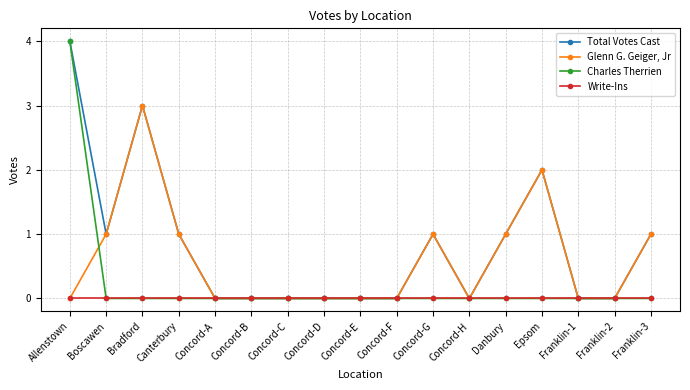

Reading left to right, list all the values displayed in this chart.

Total Votes Cast: 4	1	3	1	0	0	0	0	0	0	1	0	1	2	0	0	1
Glenn G. Geiger, Jr: 0	1	3	1	0	0	0	0	0	0	1	0	1	2	0	0	1
Charles Therrien: 4	0	0	0	0	0	0	0	0	0	0	0	0	0	0	0	0
Write-Ins: 0	0	0	0	0	0	0	0	0	0	0	0	0	0	0	0	0